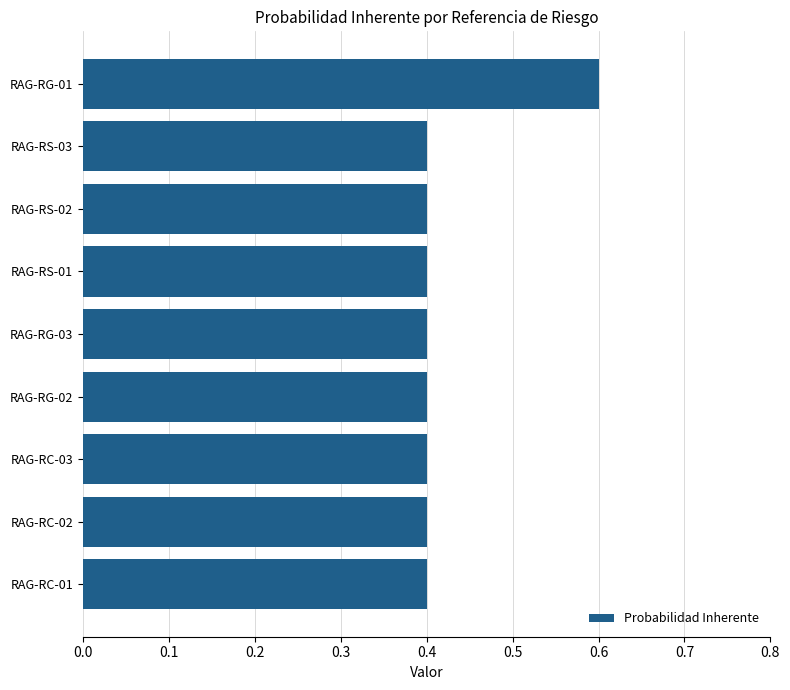

True or false: the data shows 0.6 at RAG-RS-02.

False